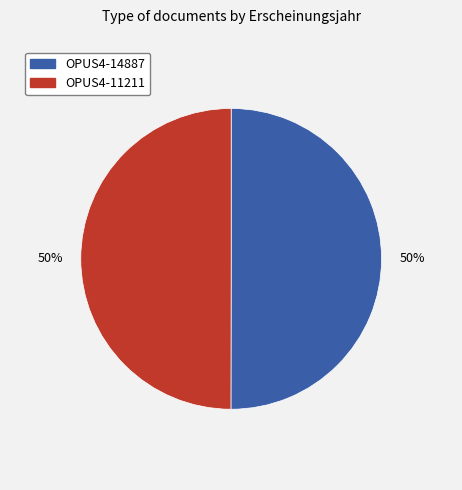

How many slices are in this pie chart?

2